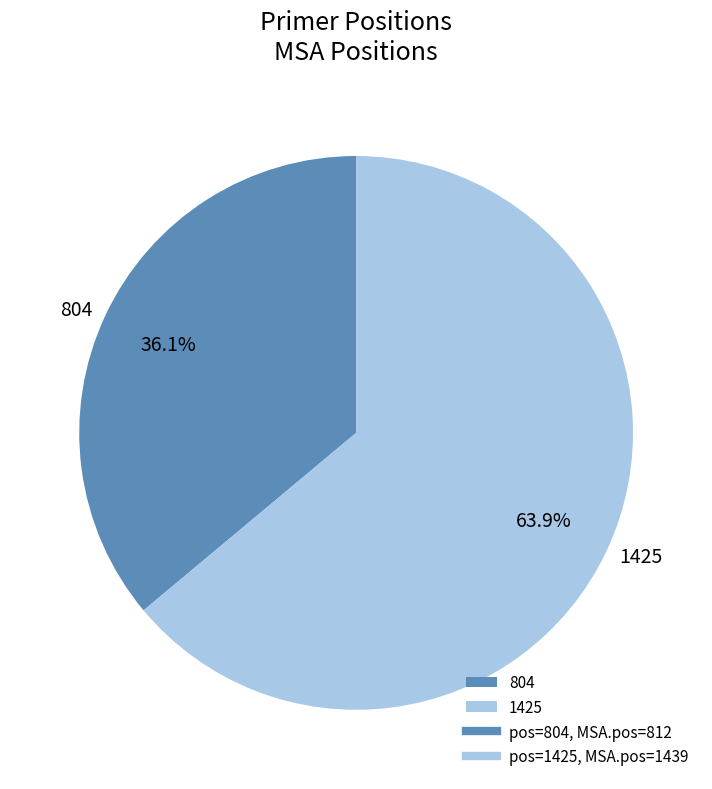

Count the number of slices in the pie.

2